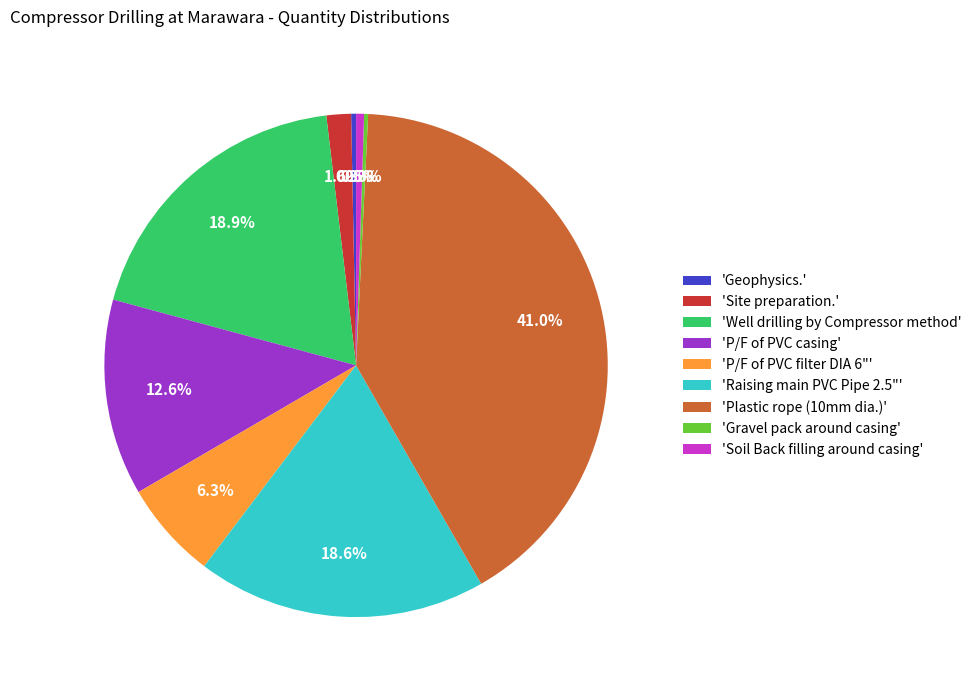

Does any single category account for the majority?

No